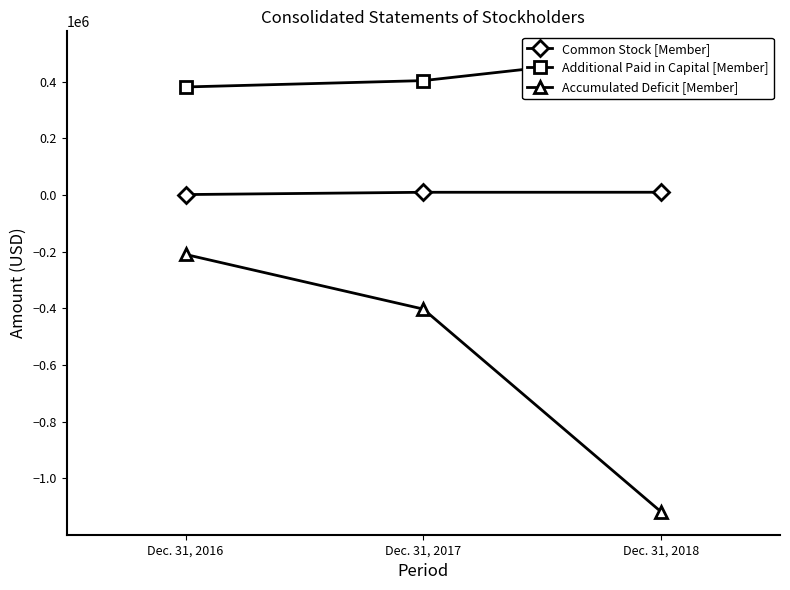

What is the value of the Additional Paid in Capital [Member] point at the 1st from the left?

381918